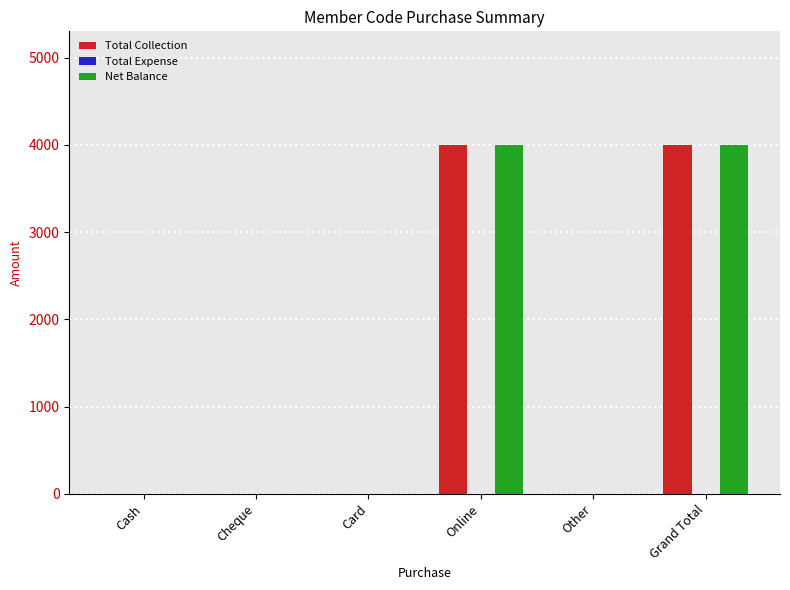

Are the bars grouped side by side (vs. stacked)?

Yes